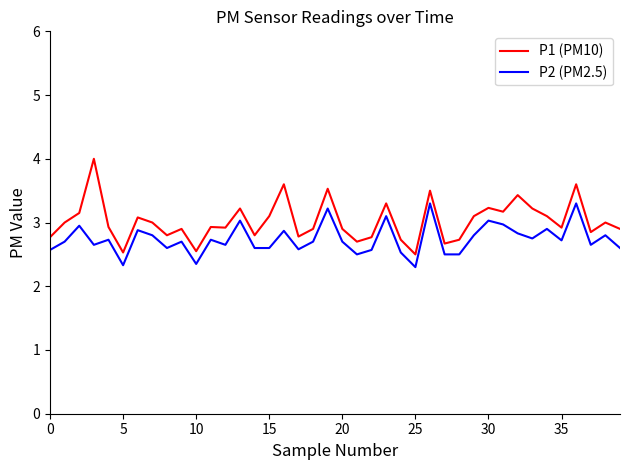

Rank the series by their average value, from highest to lowest.

P1 (PM10), P2 (PM2.5)